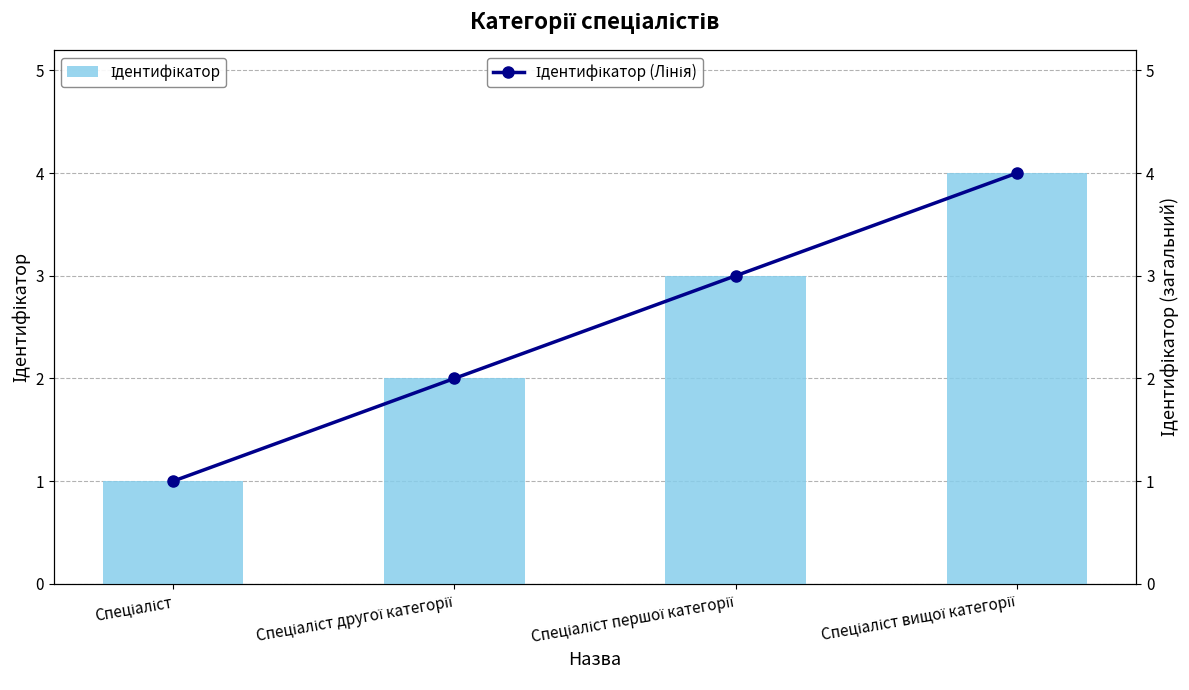

What is the label of the 1st bar from the left?

Спеціаліст